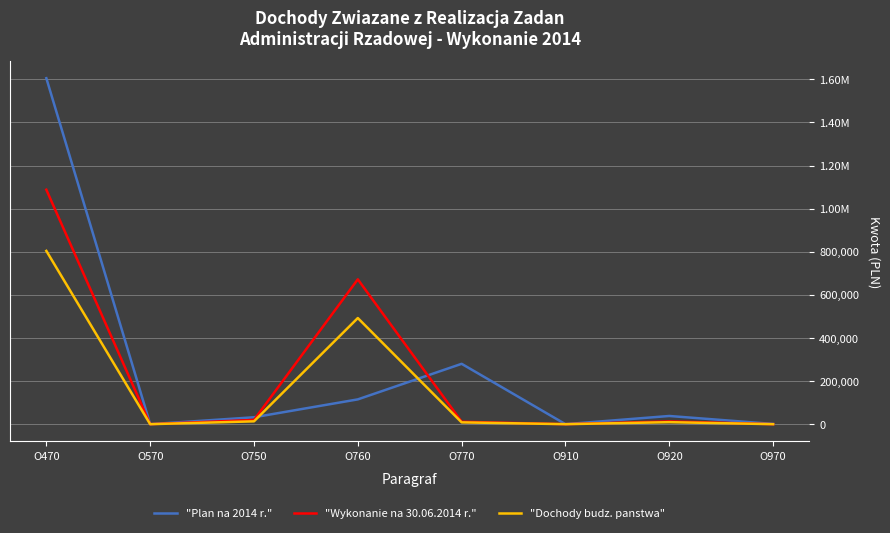

Does the chart have visible grid lines?

Yes